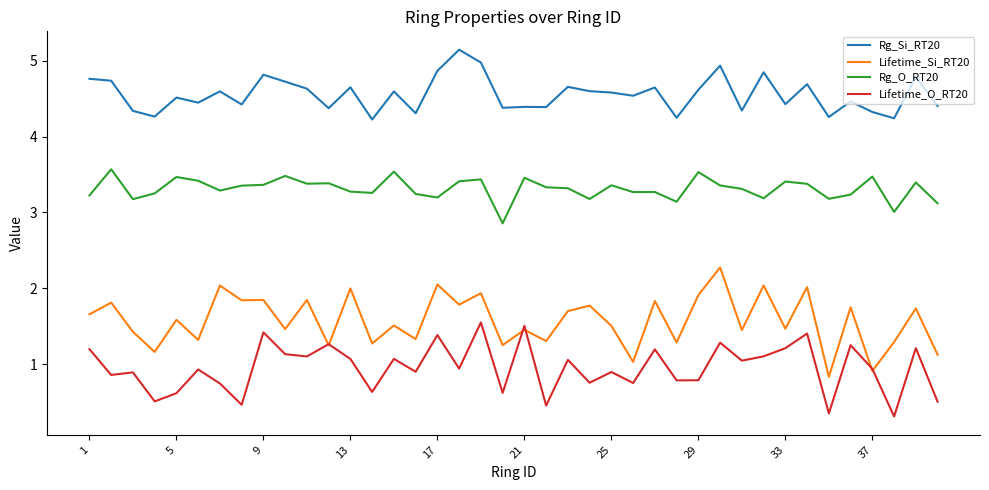

Which series has the largest total across all categories?

Rg_Si_RT20